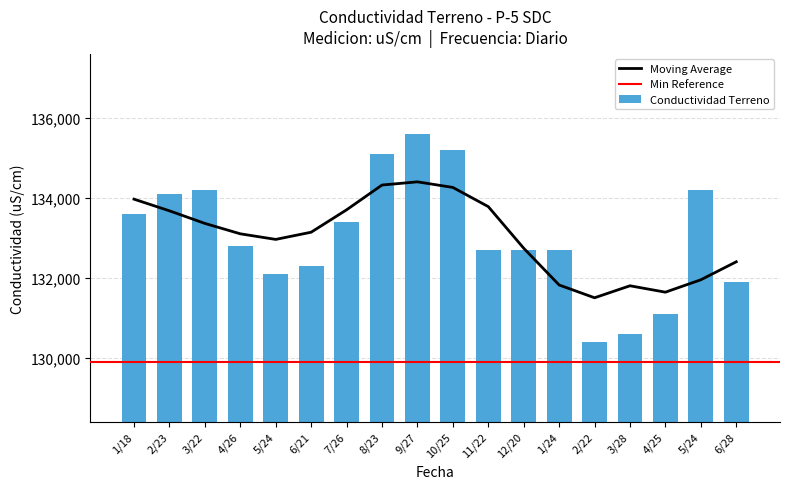

What is the minimum value shown in the chart?

130400